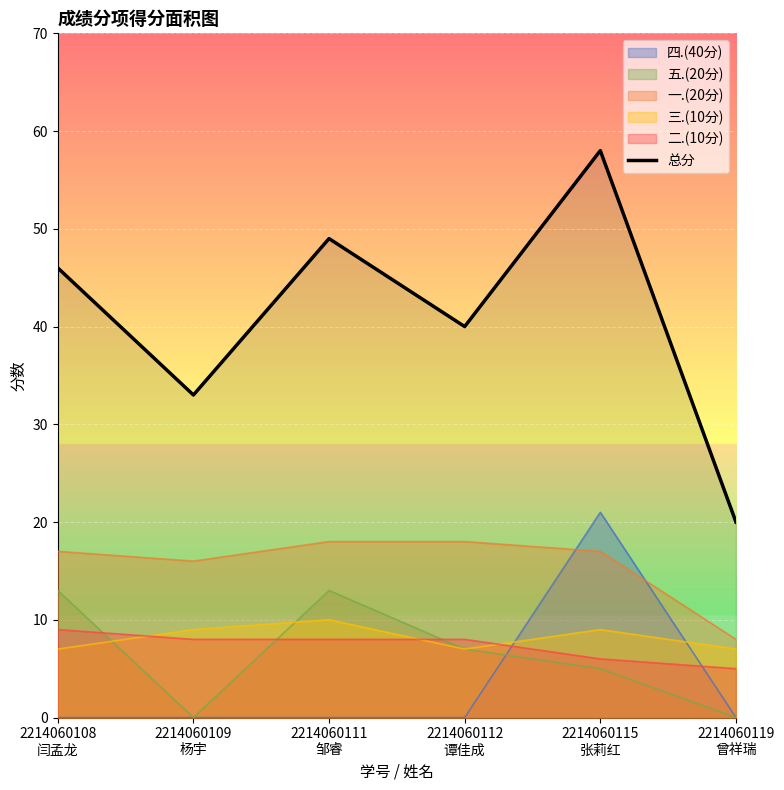

True or false: the data has more than 2 interior local peaks.

False